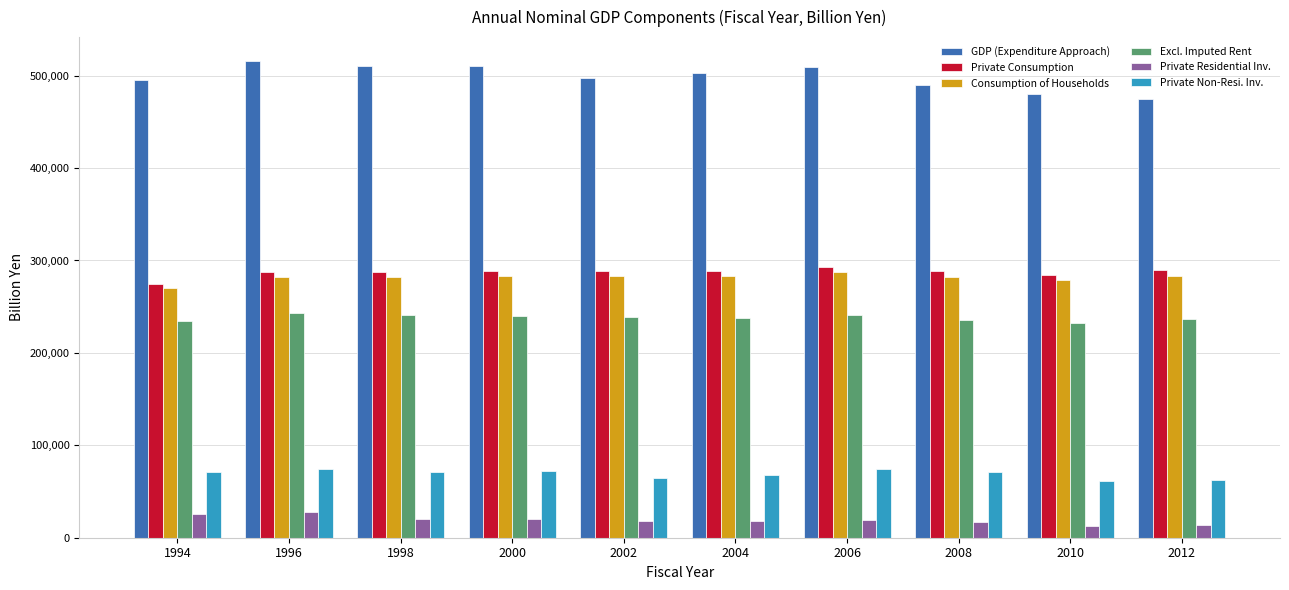

What are all the series names shown in the legend?

GDP (Expenditure Approach), Private Consumption, Consumption of Households, Excl. Imputed Rent, Private Residential Inv., Private Non-Resi. Inv.